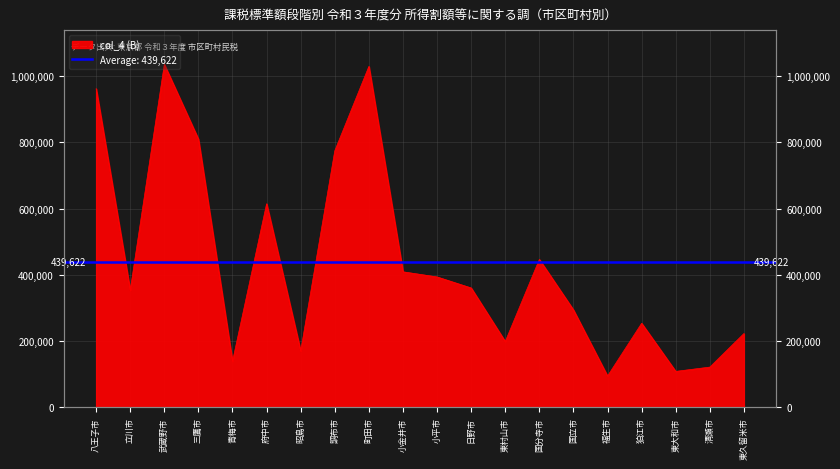

Reading left to right, transcribe all the data shown in this chart.

961922	353670	1035136	809582	139025	614567	170083	774455	1029129	409230	393762	360464	198797	446601	294236	94681	253832	108724	121640	222900